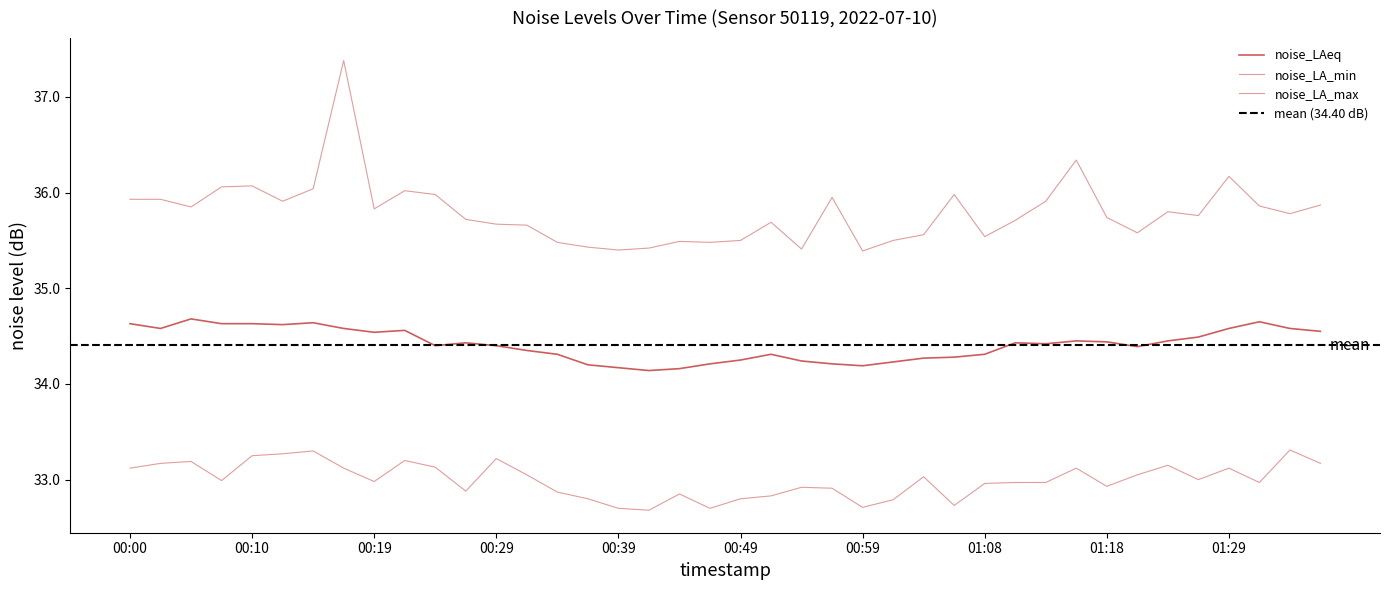

How many interior local valleys does the noise_LA_max series have?

11